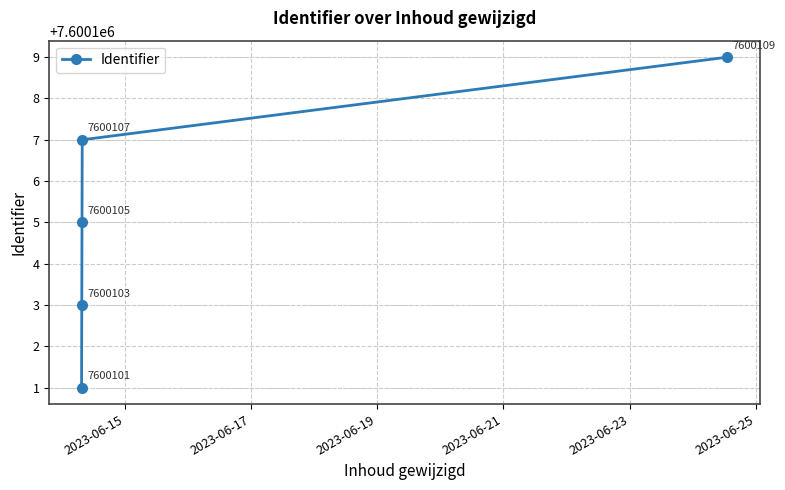

What is the difference between the second highest and second lowest values?

4